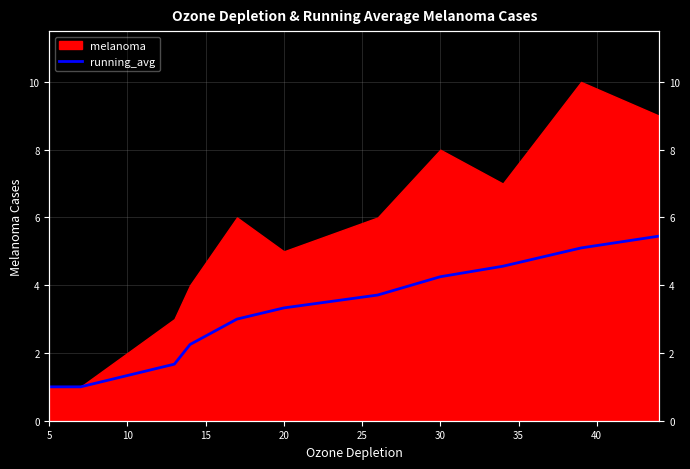

How many lines are shown in the chart?

1